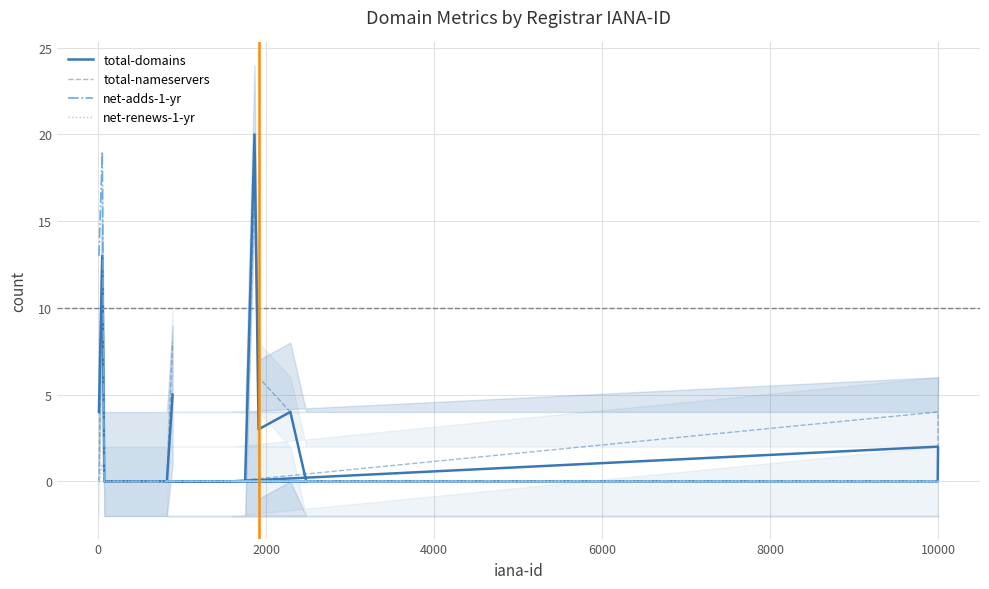

What are all the series names shown in the legend?

total-domains, total-nameservers, net-adds-1-yr, net-renews-1-yr